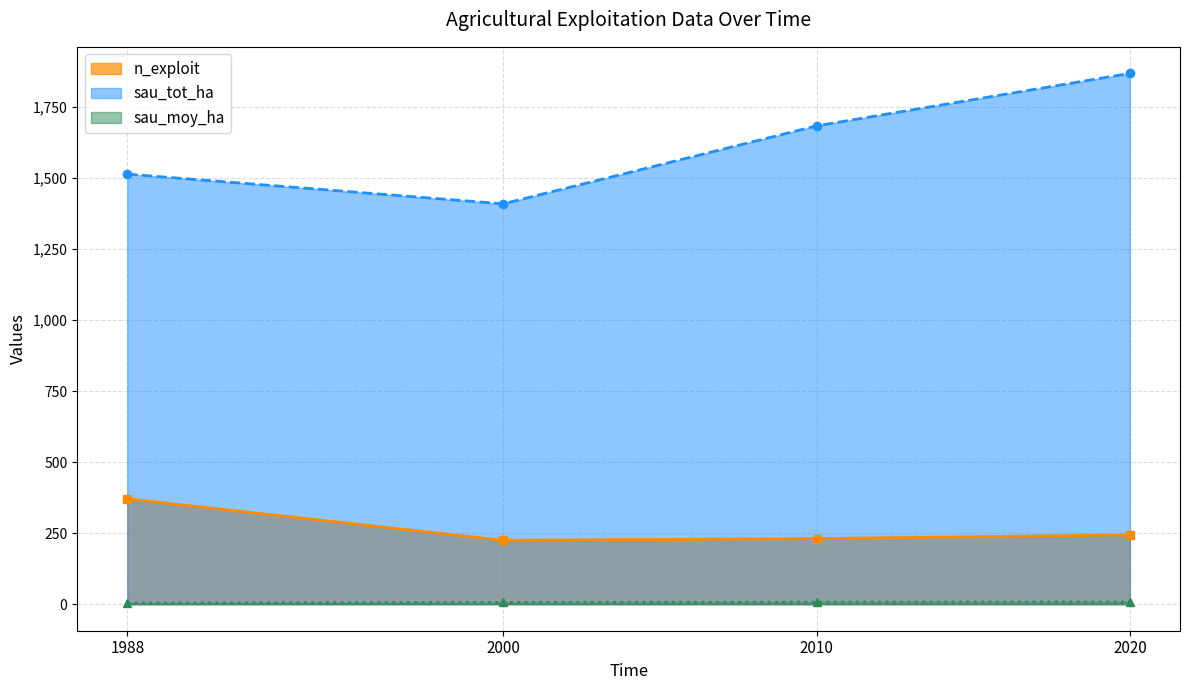

Which has a higher value, 2010 or 2020?

2020